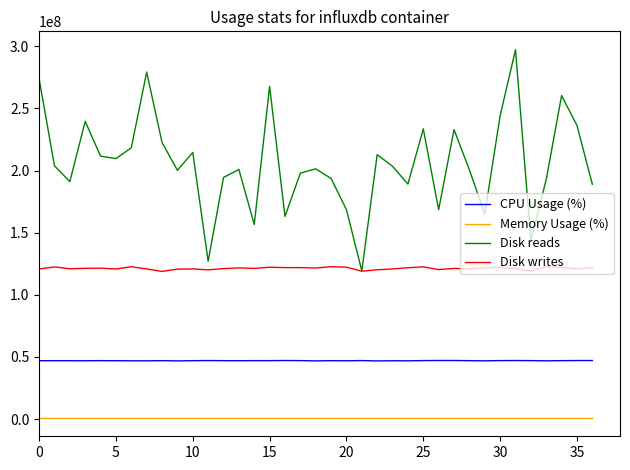

Rank the series by their average value, from highest to lowest.

Disk reads, Disk writes, CPU Usage (%), Memory Usage (%)